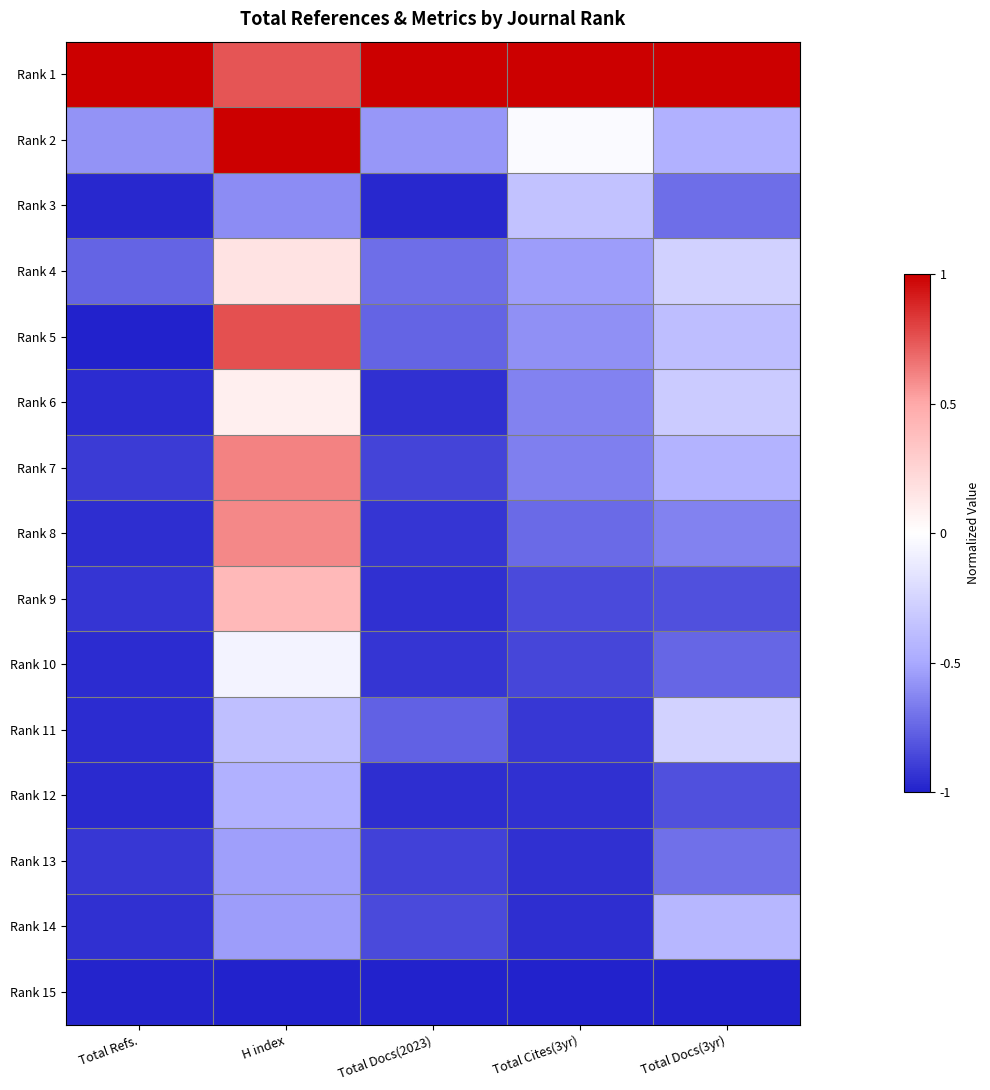

What is the minimum value shown in the chart?

-1.0